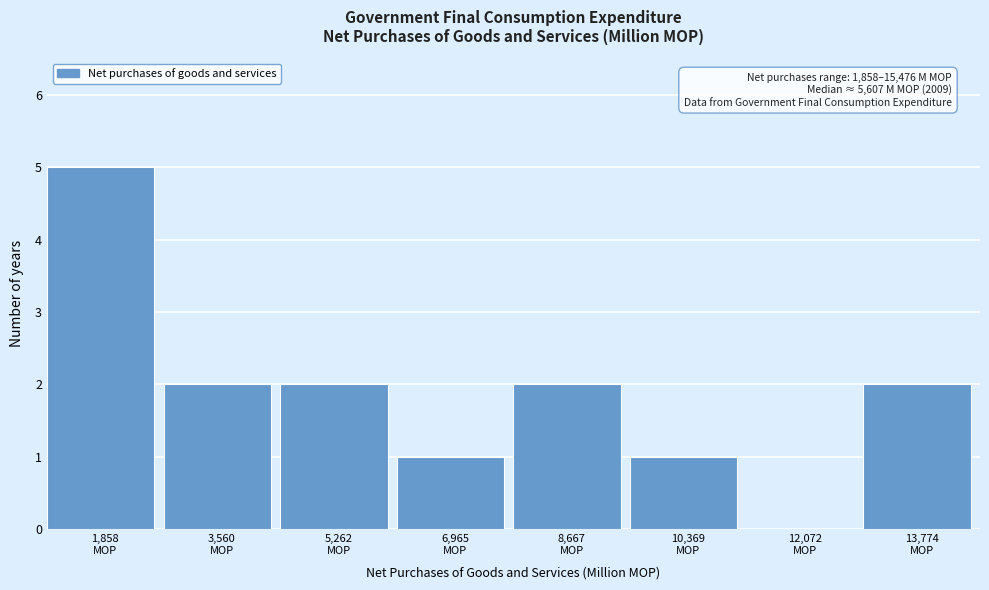

What is the maximum value shown in the chart?

5